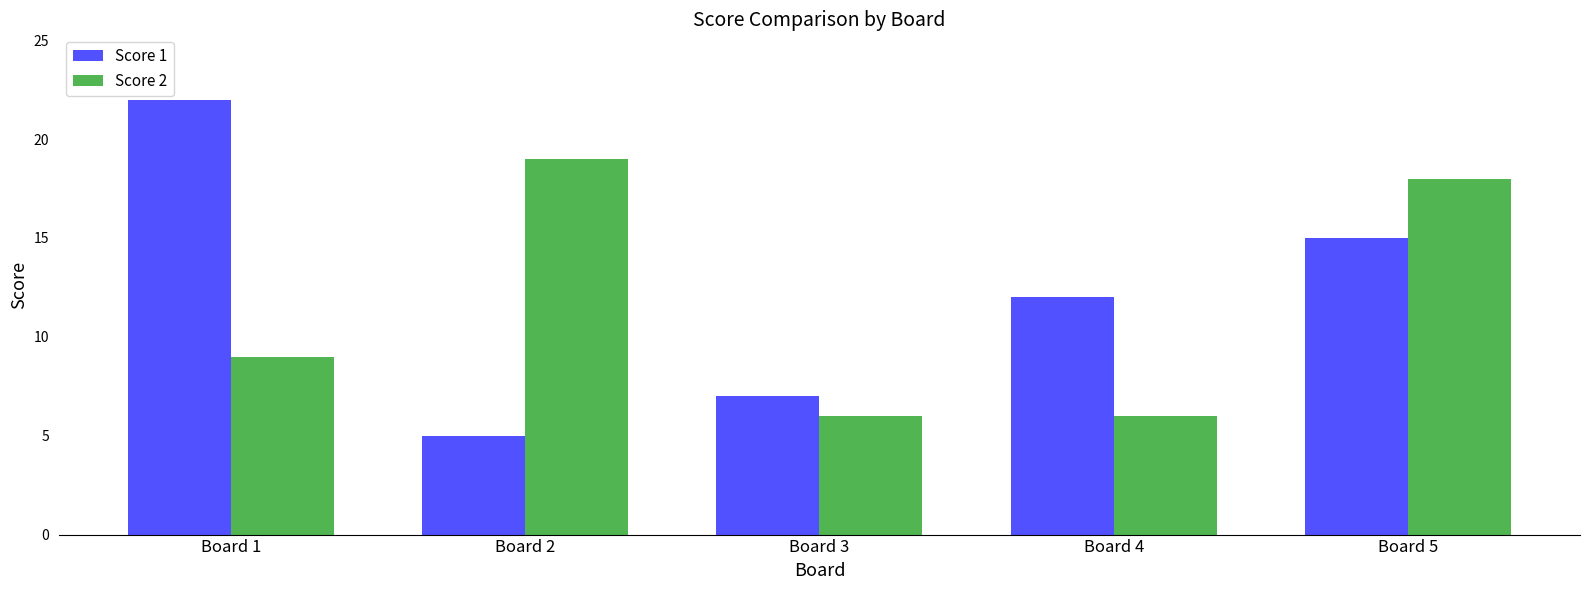

What are all the series names shown in the legend?

Score 1, Score 2